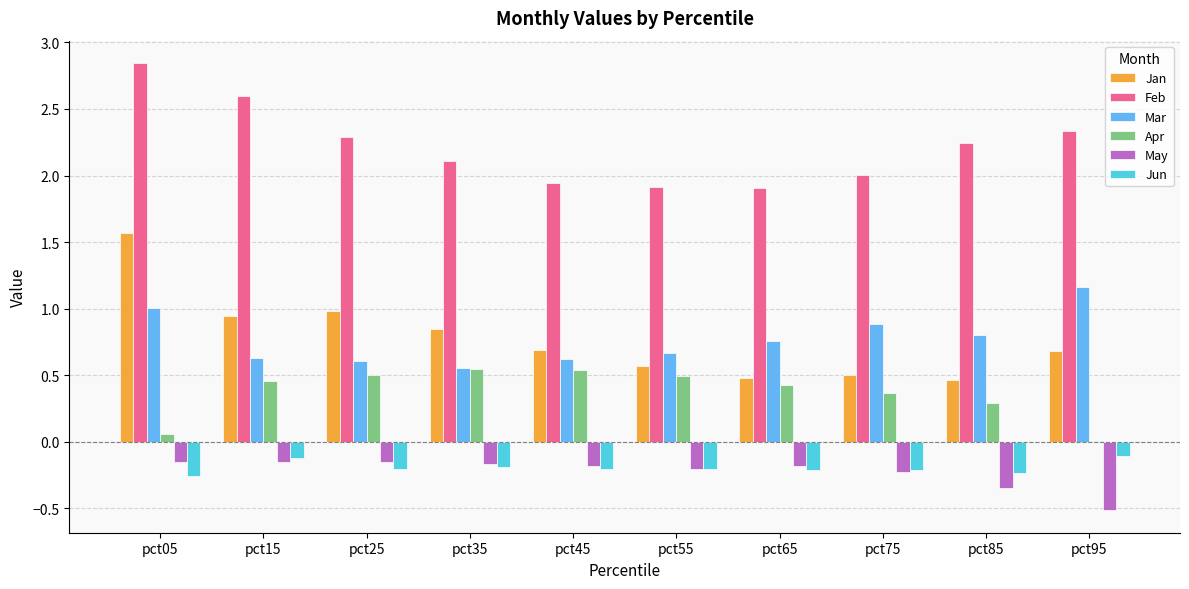

What is the sum of all Jan values?

7.7